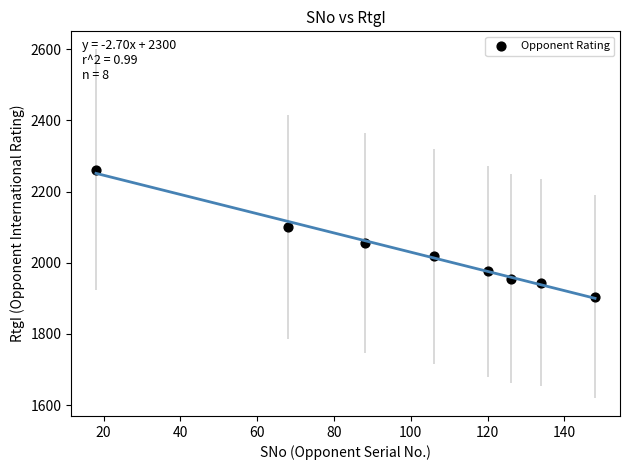

What is the range of X values (max minus min)?

130